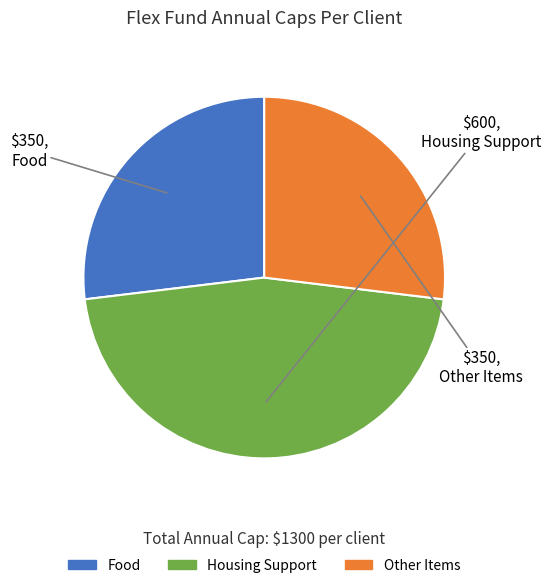

Approximately how many times larger is the value at Housing Support compared to Other Items?

1.7